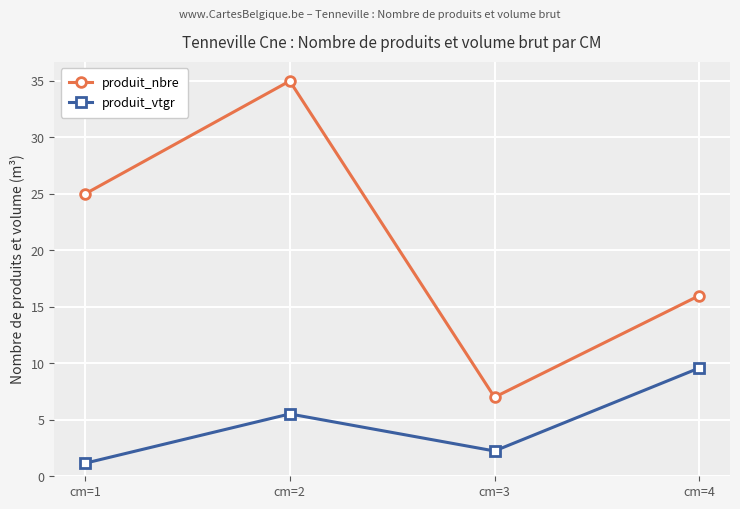

True or false: produit_vtgr and produit_nbre intersect in this chart.

False